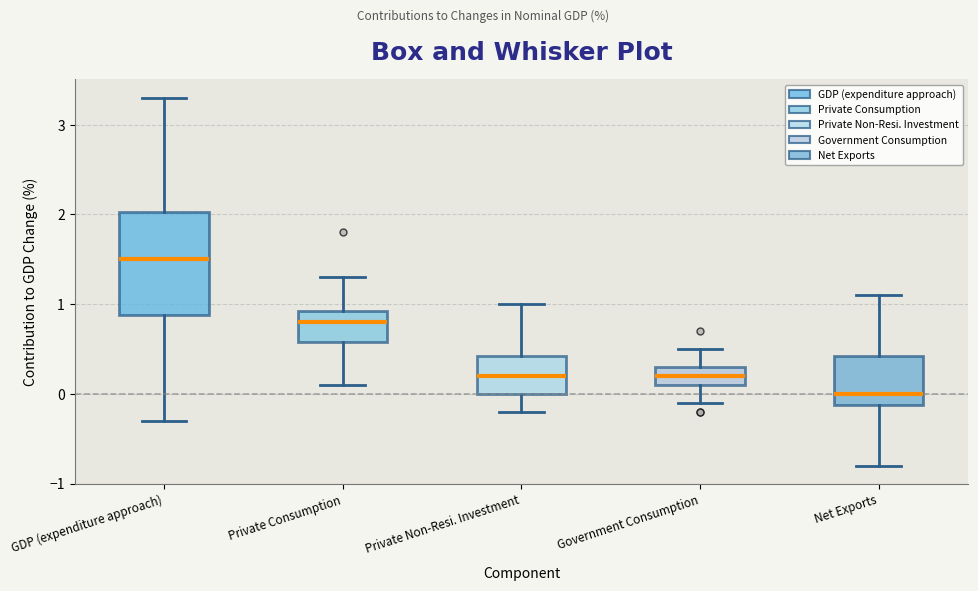

Comparing the boxes themselves (not the whiskers), which one is the tallest?

GDP (expenditure approach)